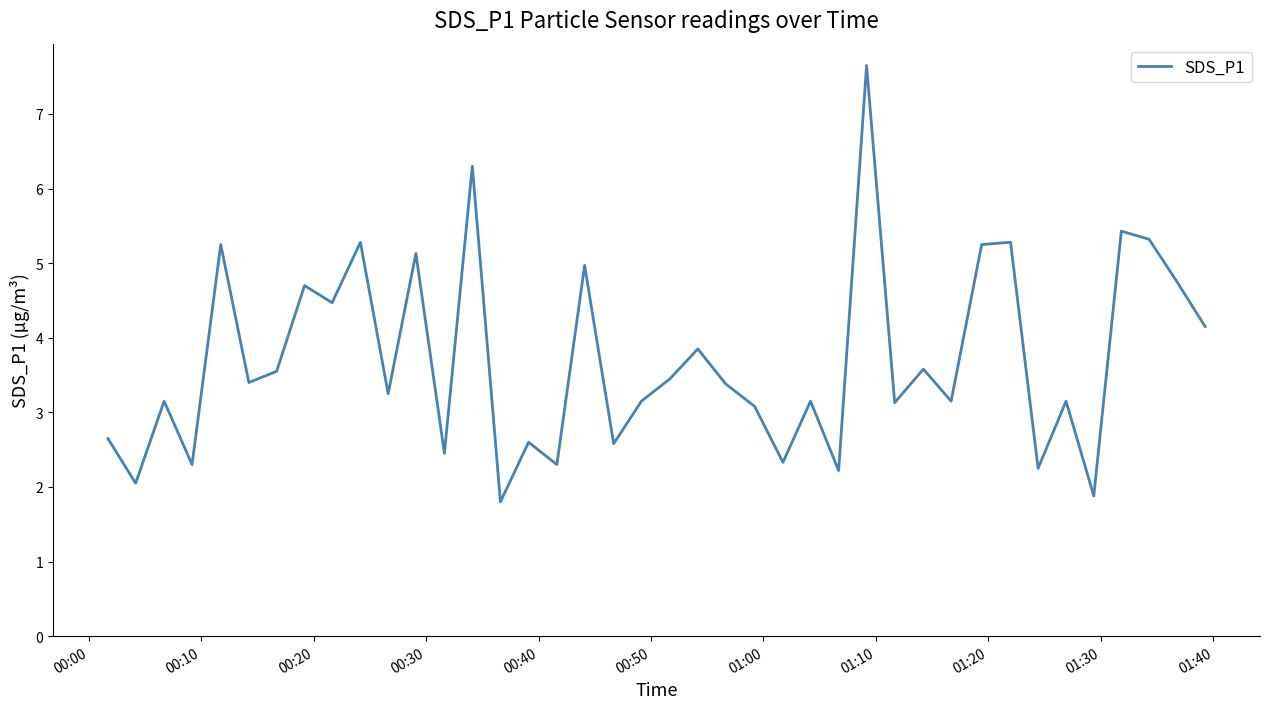

What is the maximum value shown in the chart?

7.7